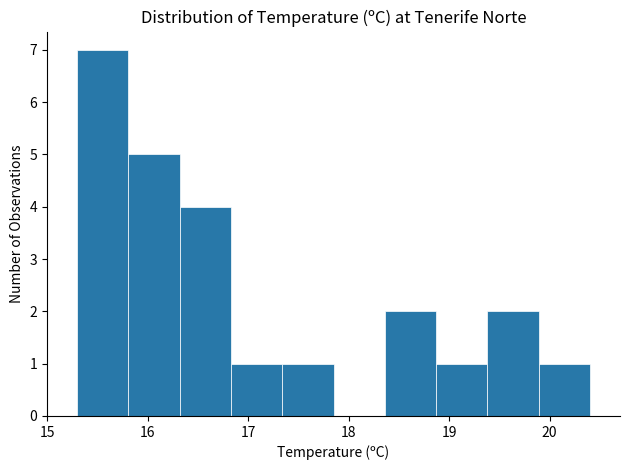

Reading left to right, transcribe this chart: for each bar, give the range it covers on the x-axis and its height. Neither the bar edges nor the heights are printed on the chart, so give them approximately, as read against the axes.

15.30 to 15.81: 7
15.81 to 16.32: 5
16.32 to 16.83: 4
16.83 to 17.34: 1
17.34 to 17.85: 1
17.85 to 18.36: 0
18.36 to 18.87: 2
18.87 to 19.38: 1
19.38 to 19.89: 2
19.89 to 20.40: 1